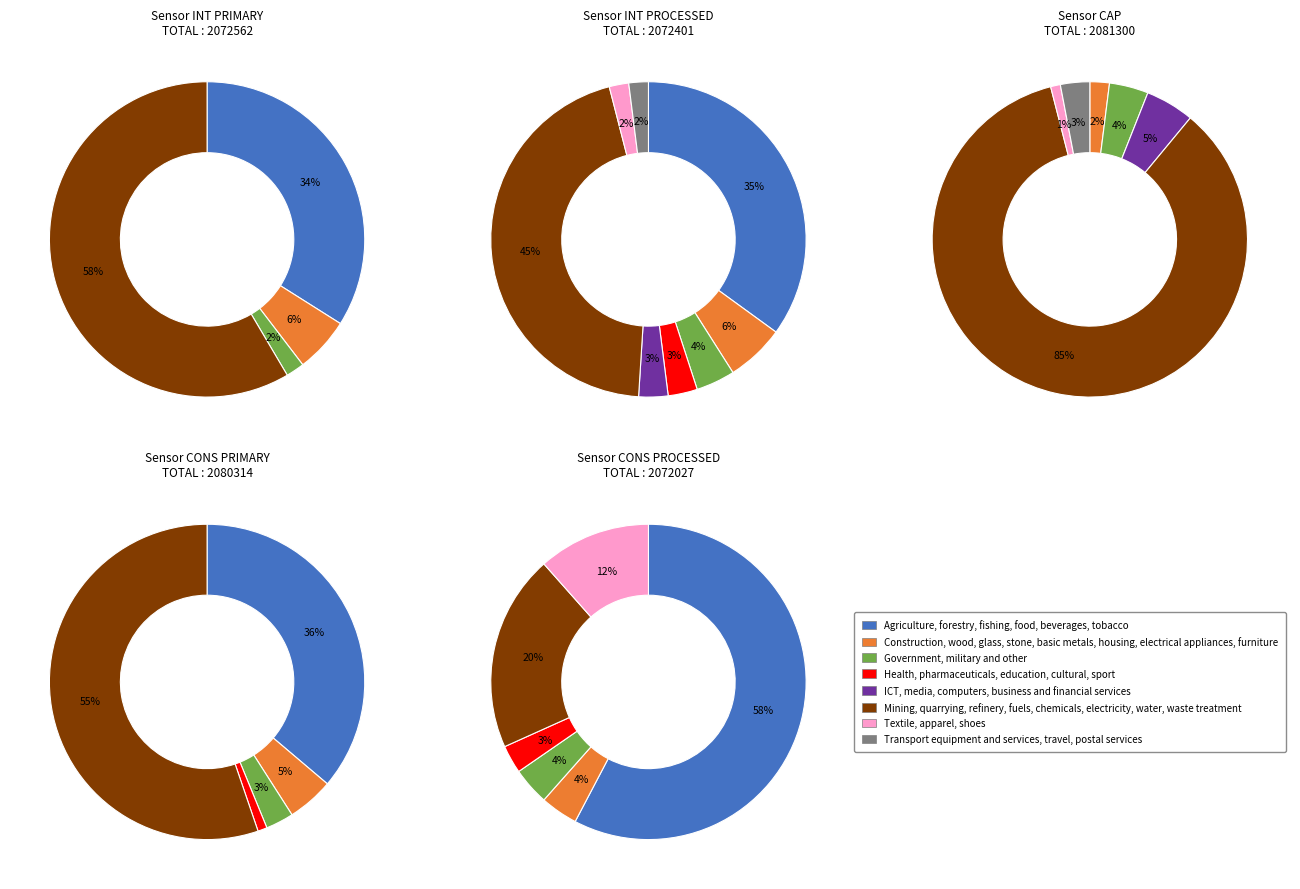

Count the number of slices in the pie.

5